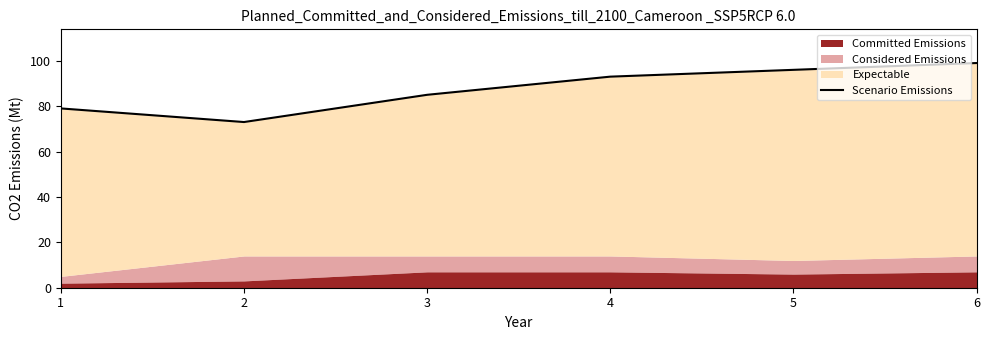

List the labels in order of value, largest first.

6, 5, 4, 3, 1, 2